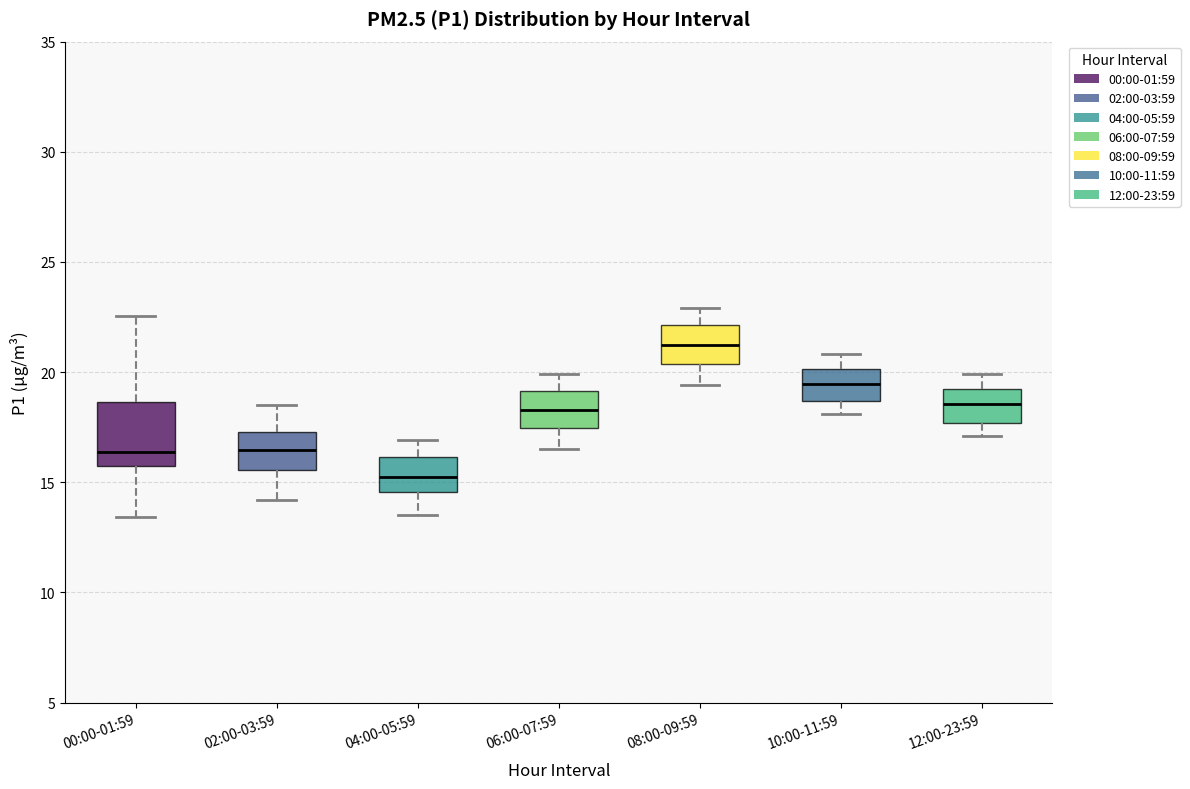

Which box has the lowest median line?

04:00-05:59